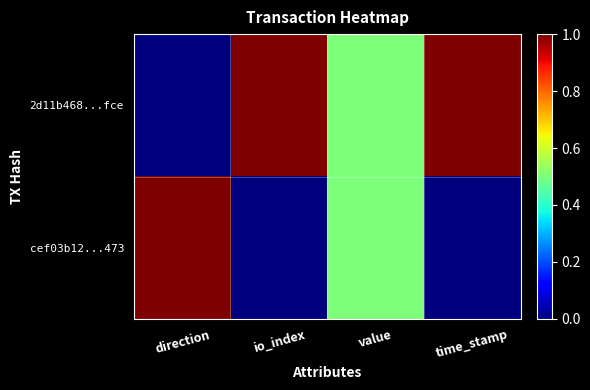

Reading left to right, extract all data points from this chart.

2d11b468...fce: direction=0.0	io_index=1.0	value=0.5	time_stamp=1.0
cef03b12...473: direction=1.0	io_index=0.0	value=0.5	time_stamp=0.0